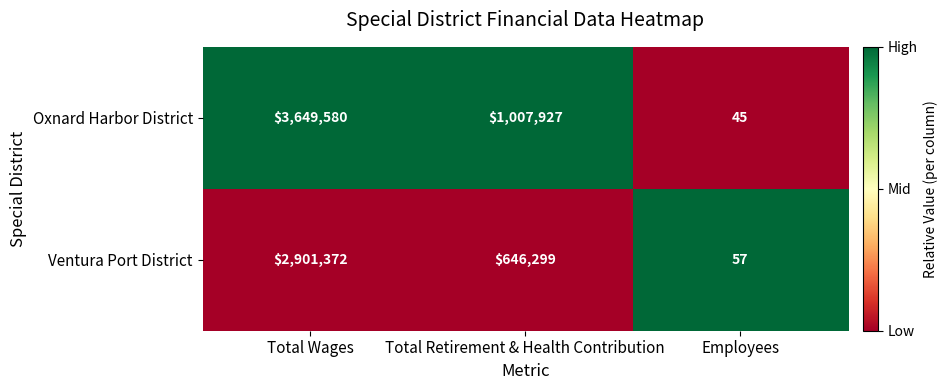

How many Ventura Port District values are between 57 and 2901372?

3